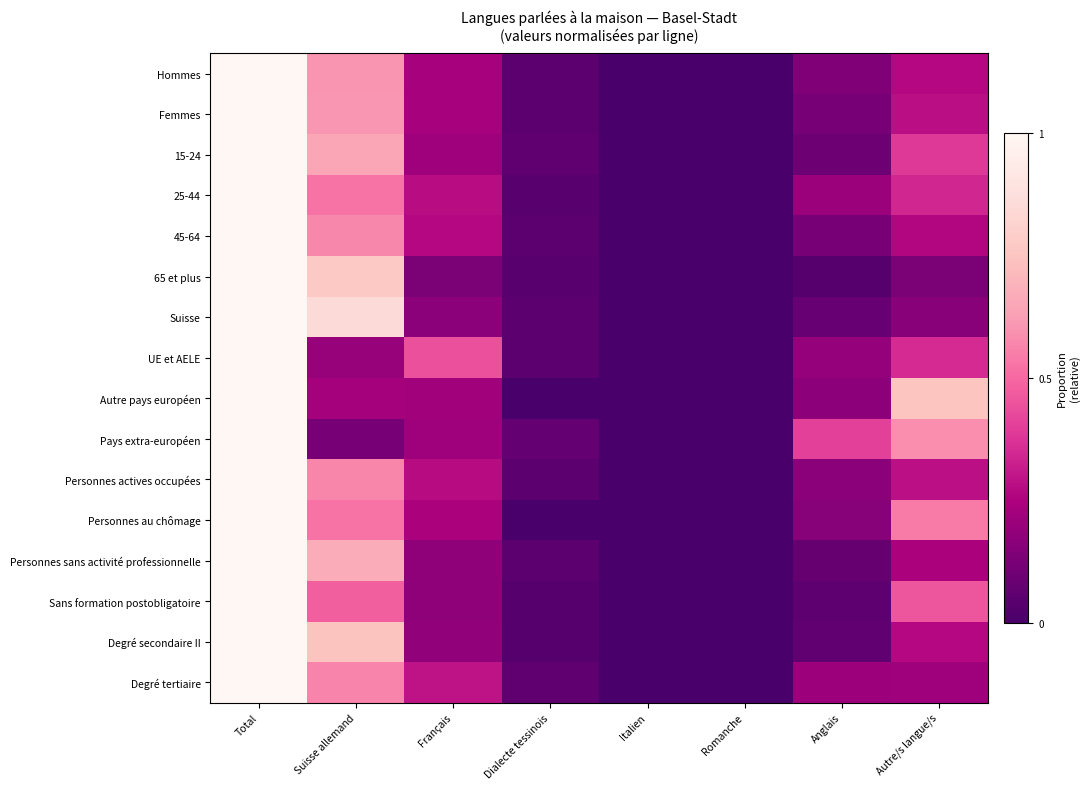

Reading left to right, transcribe all the data shown in this chart.

Hommes: Total=1.0	Suisse allemand=0.6	Français=0.2	Dialecte tessinois=0.0	Italien=0.0	Romanche=0.0	Anglais=0.1	Autre/s langue/s=0.3
Femmes: Total=1.0	Suisse allemand=0.6	Français=0.2	Dialecte tessinois=0.0	Italien=0.0	Romanche=0.0	Anglais=0.1	Autre/s langue/s=0.3
15-24: Total=1.0	Suisse allemand=0.6	Français=0.2	Dialecte tessinois=0.1	Italien=0.0	Romanche=0.0	Anglais=0.1	Autre/s langue/s=0.4
25-44: Total=1.0	Suisse allemand=0.5	Français=0.3	Dialecte tessinois=0.0	Italien=0.0	Romanche=0.0	Anglais=0.2	Autre/s langue/s=0.3
45-64: Total=1.0	Suisse allemand=0.6	Français=0.3	Dialecte tessinois=0.1	Italien=0.0	Romanche=0.0	Anglais=0.1	Autre/s langue/s=0.3
65 et plus: Total=1.0	Suisse allemand=0.8	Français=0.1	Dialecte tessinois=0.0	Italien=0.0	Romanche=0.0	Anglais=0.0	Autre/s langue/s=0.1
Suisse: Total=1.0	Suisse allemand=0.8	Français=0.2	Dialecte tessinois=0.0	Italien=0.0	Romanche=0.0	Anglais=0.1	Autre/s langue/s=0.2
UE et AELE: Total=1.0	Suisse allemand=0.2	Français=0.4	Dialecte tessinois=0.1	Italien=0.0	Romanche=0.0	Anglais=0.2	Autre/s langue/s=0.4
Autre pays européen: Total=1.0	Suisse allemand=0.2	Français=0.2	Dialecte tessinois=0.0	Italien=0.0	Romanche=0.0	Anglais=0.2	Autre/s langue/s=0.8
Pays extra-européen: Total=1.0	Suisse allemand=0.1	Français=0.2	Dialecte tessinois=0.1	Italien=0.0	Romanche=0.0	Anglais=0.4	Autre/s langue/s=0.6
Personnes actives occupées: Total=1.0	Suisse allemand=0.6	Français=0.3	Dialecte tessinois=0.0	Italien=0.0	Romanche=0.0	Anglais=0.2	Autre/s langue/s=0.3
Personnes au chômage: Total=1.0	Suisse allemand=0.5	Français=0.2	Dialecte tessinois=0.0	Italien=0.0	Romanche=0.0	Anglais=0.2	Autre/s langue/s=0.5
Personnes sans activité professionnelle: Total=1.0	Suisse allemand=0.7	Français=0.2	Dialecte tessinois=0.0	Italien=0.0	Romanche=0.0	Anglais=0.1	Autre/s langue/s=0.2
Sans formation postobligatoire: Total=1.0	Suisse allemand=0.5	Français=0.2	Dialecte tessinois=0.0	Italien=0.0	Romanche=0.0	Anglais=0.1	Autre/s langue/s=0.5
Degré secondaire II: Total=1.0	Suisse allemand=0.7	Français=0.2	Dialecte tessinois=0.0	Italien=0.0	Romanche=0.0	Anglais=0.1	Autre/s langue/s=0.3
Degré tertiaire: Total=1.0	Suisse allemand=0.6	Français=0.3	Dialecte tessinois=0.1	Italien=0.0	Romanche=0.0	Anglais=0.2	Autre/s langue/s=0.2